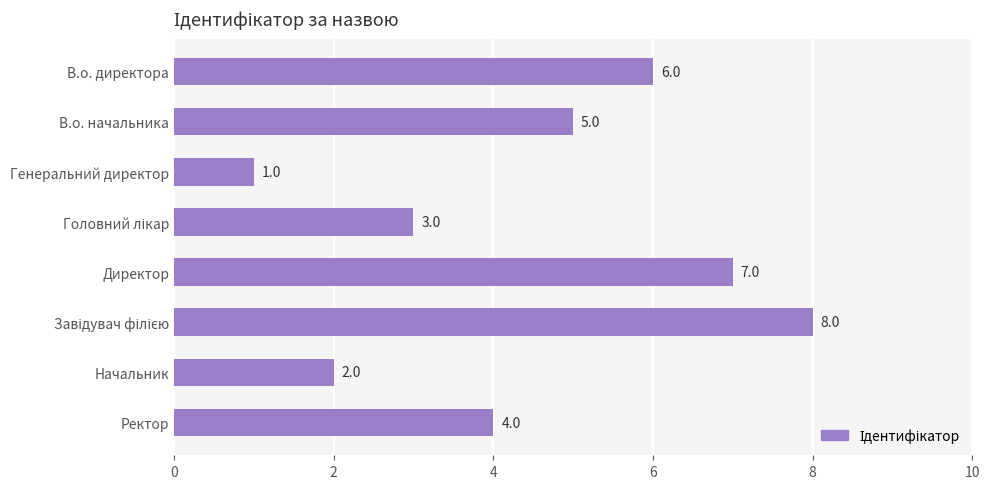

True or false: the data shows 10 at Директор.

False